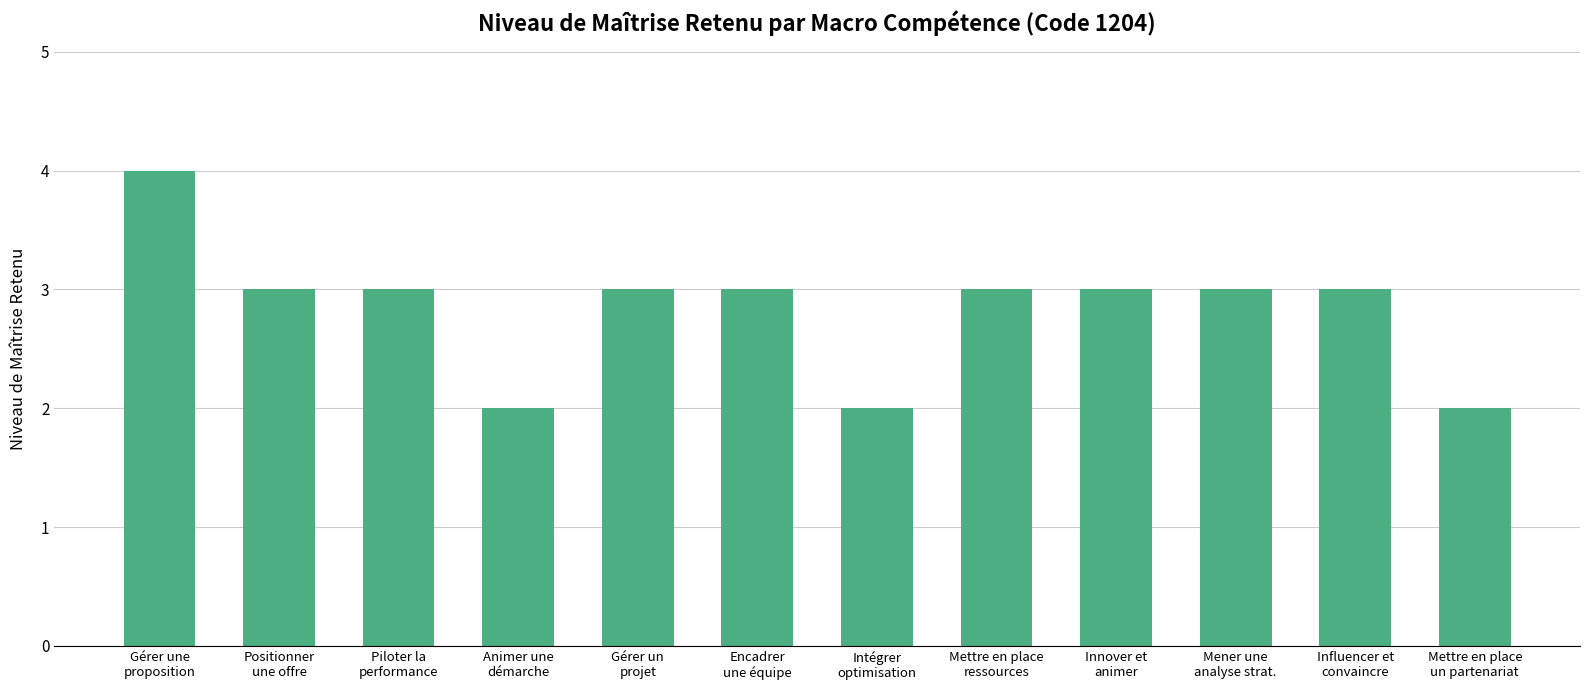

Count the values in the range 3 to 4.

9